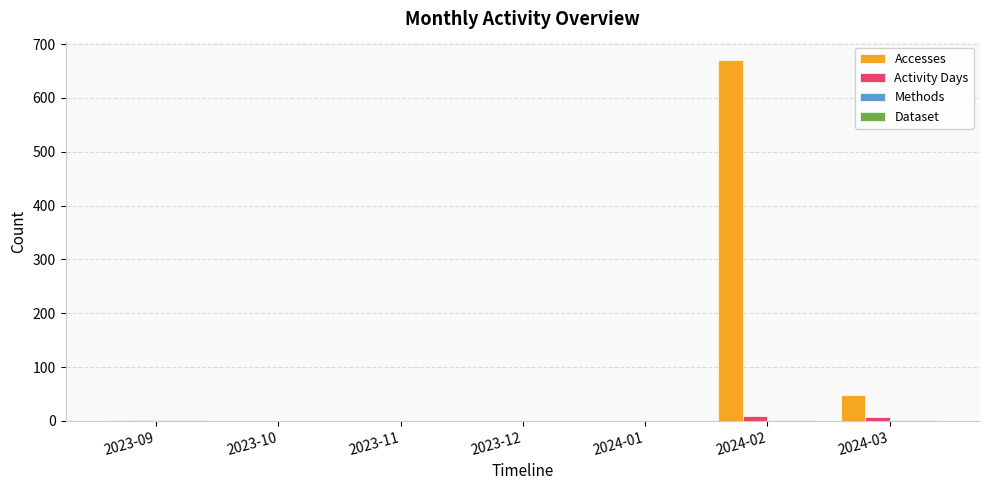

What is the maximum value shown in the chart?

671